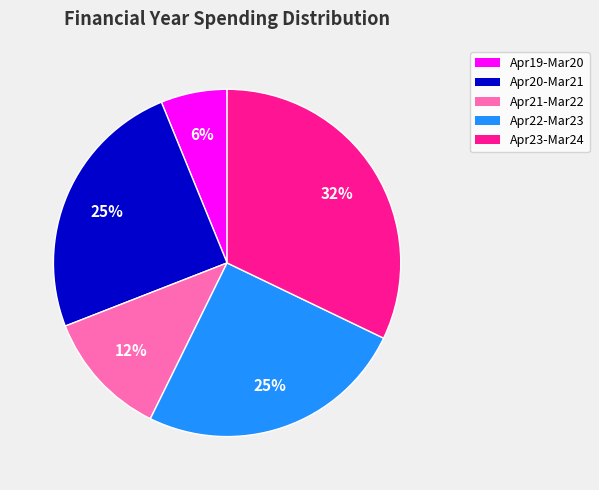

Count the number of slices in the pie.

5